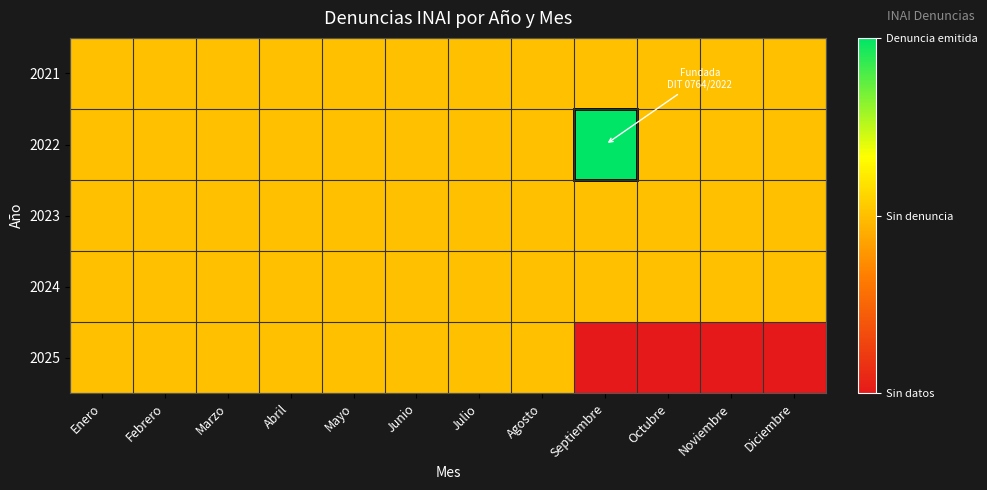

Between Septiembre and Diciembre, which is larger?

Septiembre